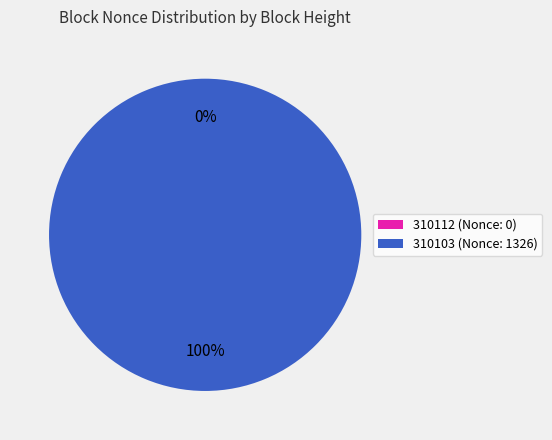

How many segments does this pie chart have?

2